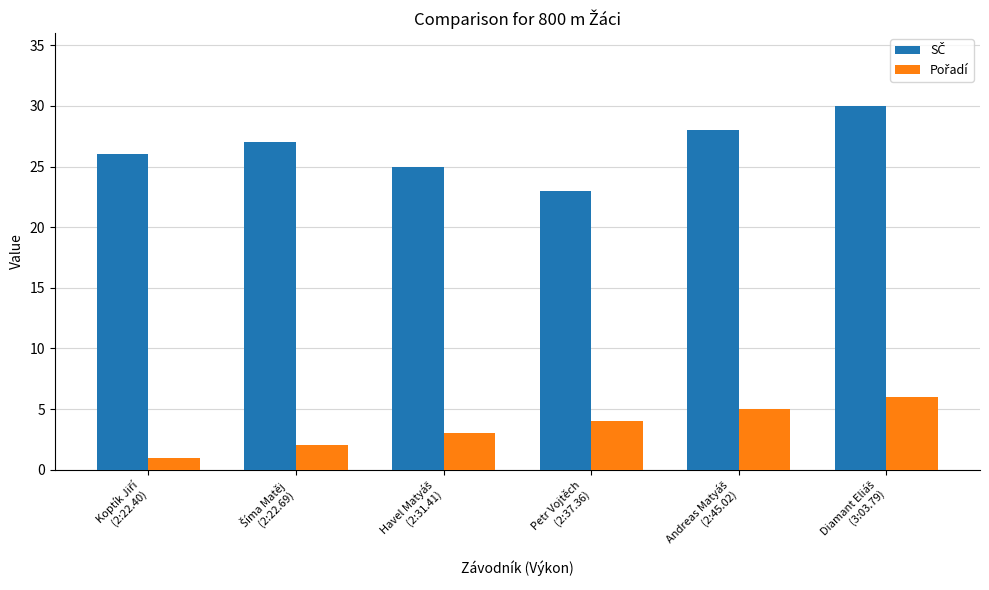

How many bars are there in each group?

2